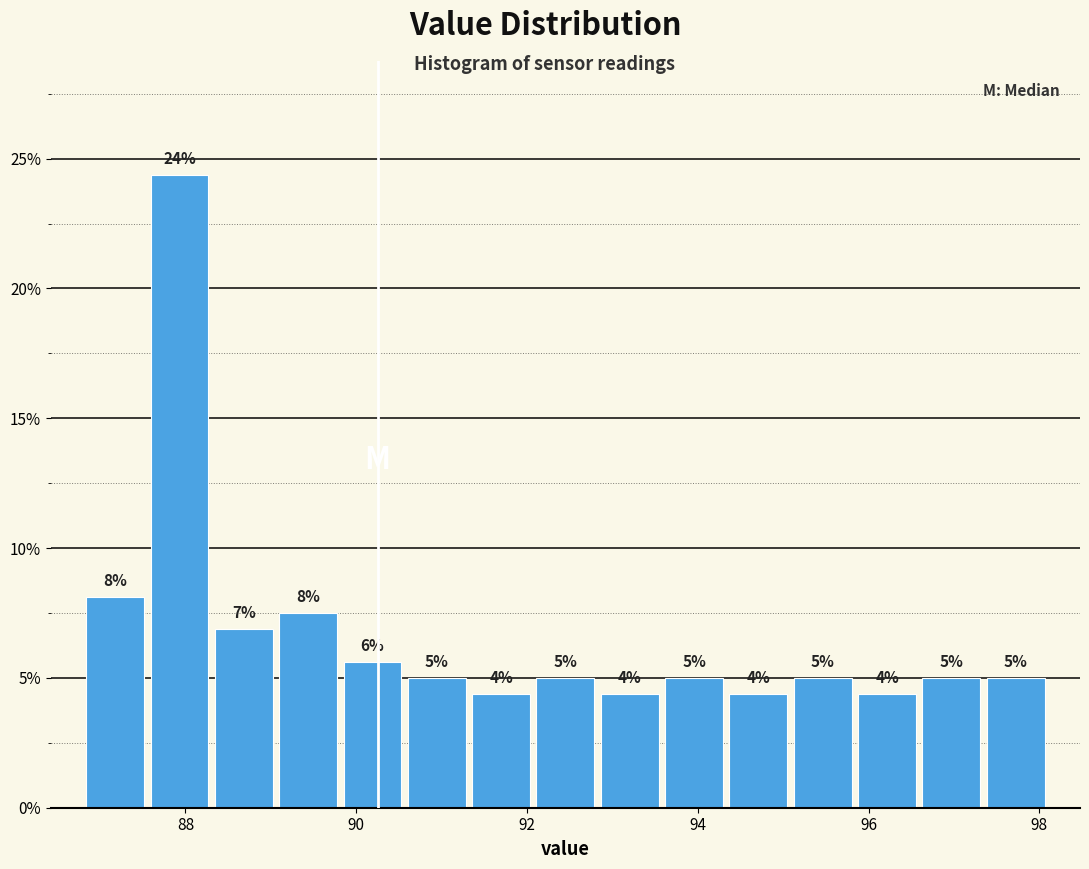

Around what value on the x-axis is the tallest bar? Give the approximate position of its centre, as read against the axis.

88.0